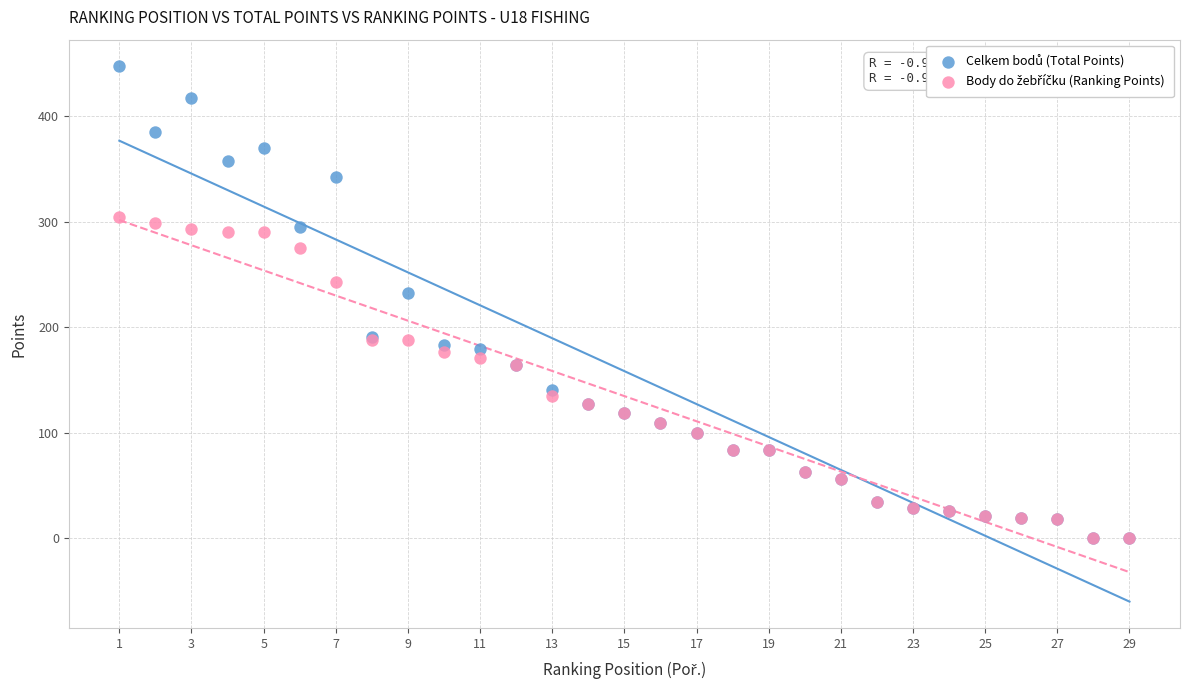

Across all series, what Y value is closest to 223?

232